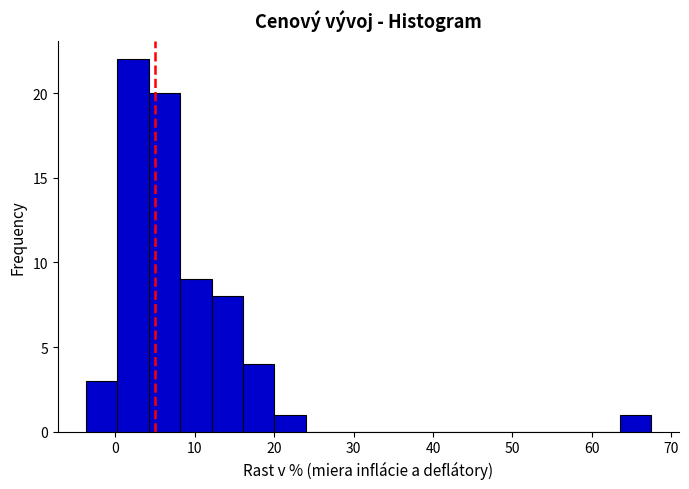

Around what value on the x-axis is the tallest bar? Give the approximate position of its centre, as read against the axis.

2